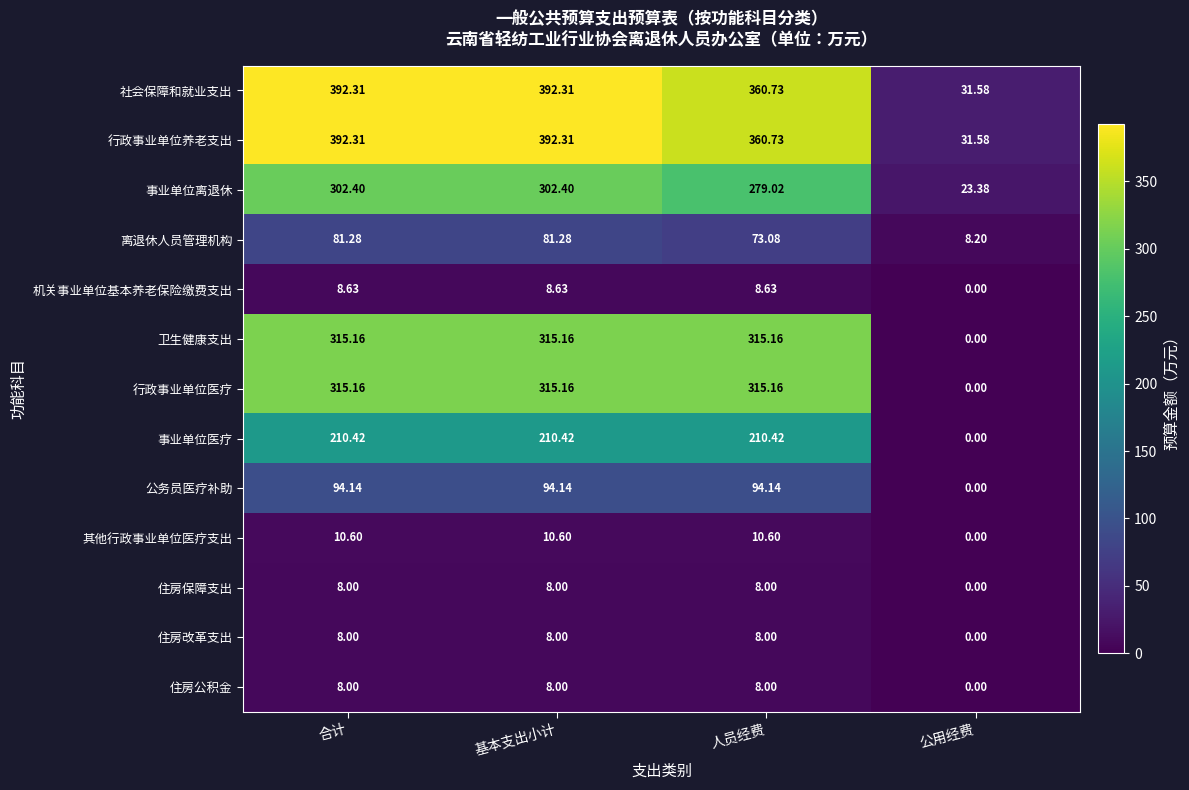

At which label does 事业单位医疗 first exceed 210?

合计